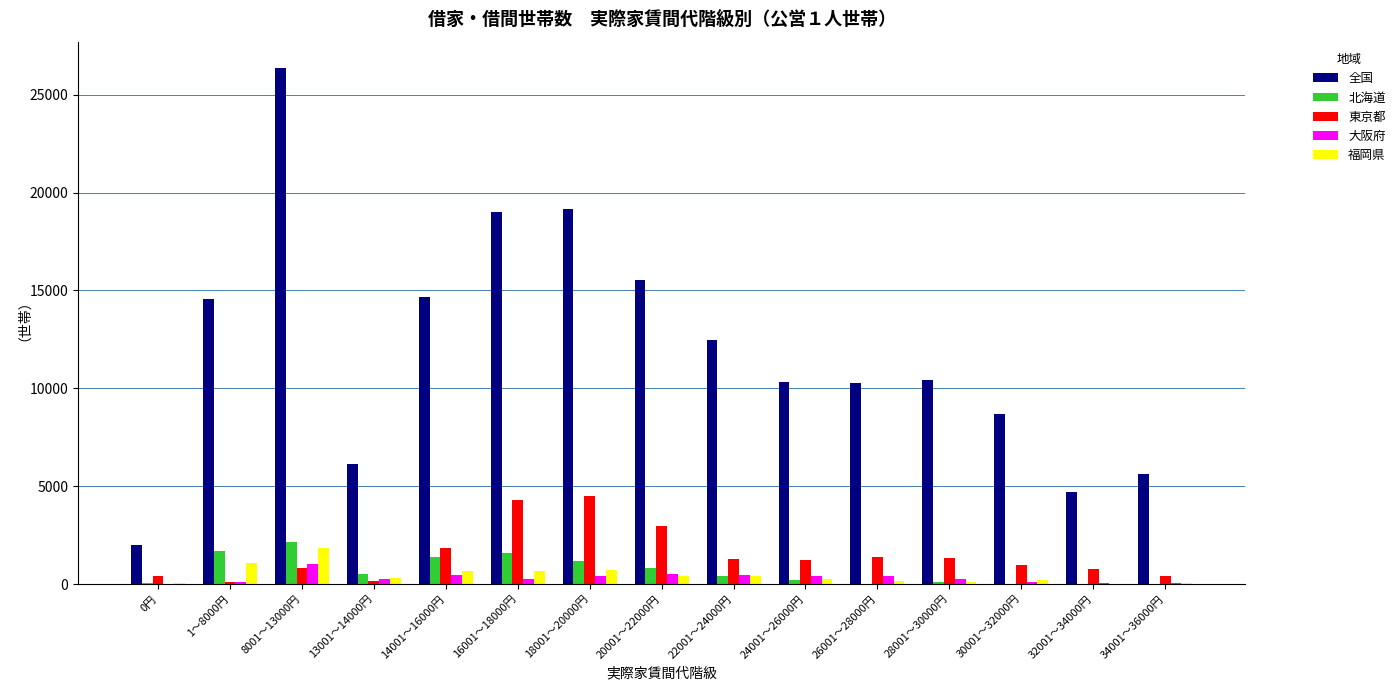

Count the number of data series in this chart.

5